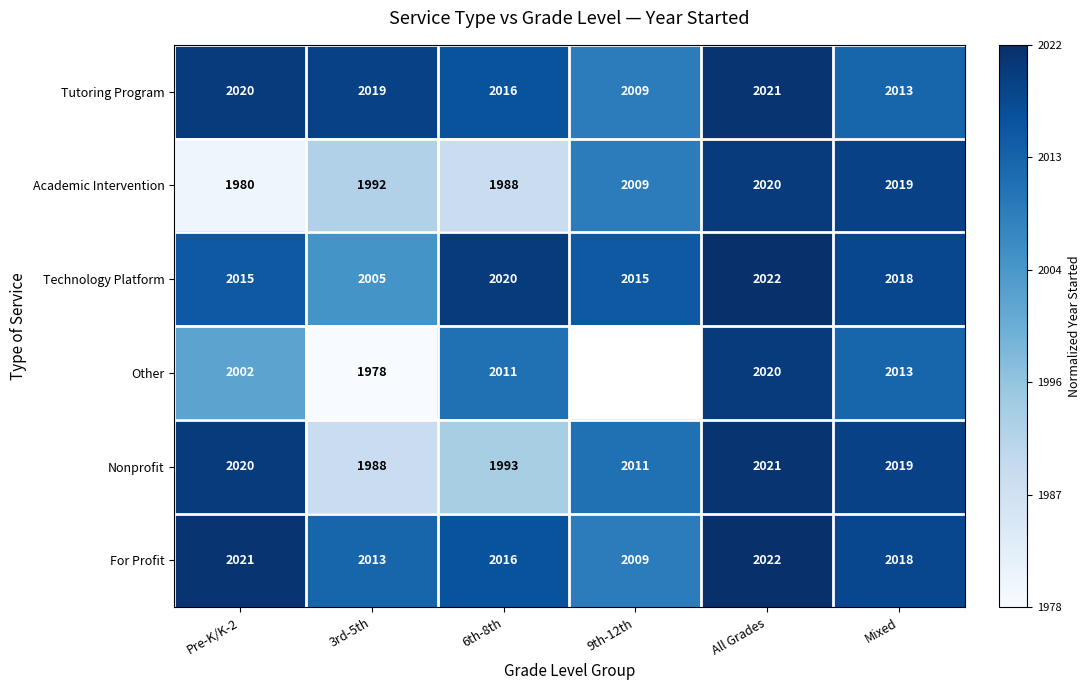

The Nonprofit series shows 0.3 at All Grades. True or false?

False